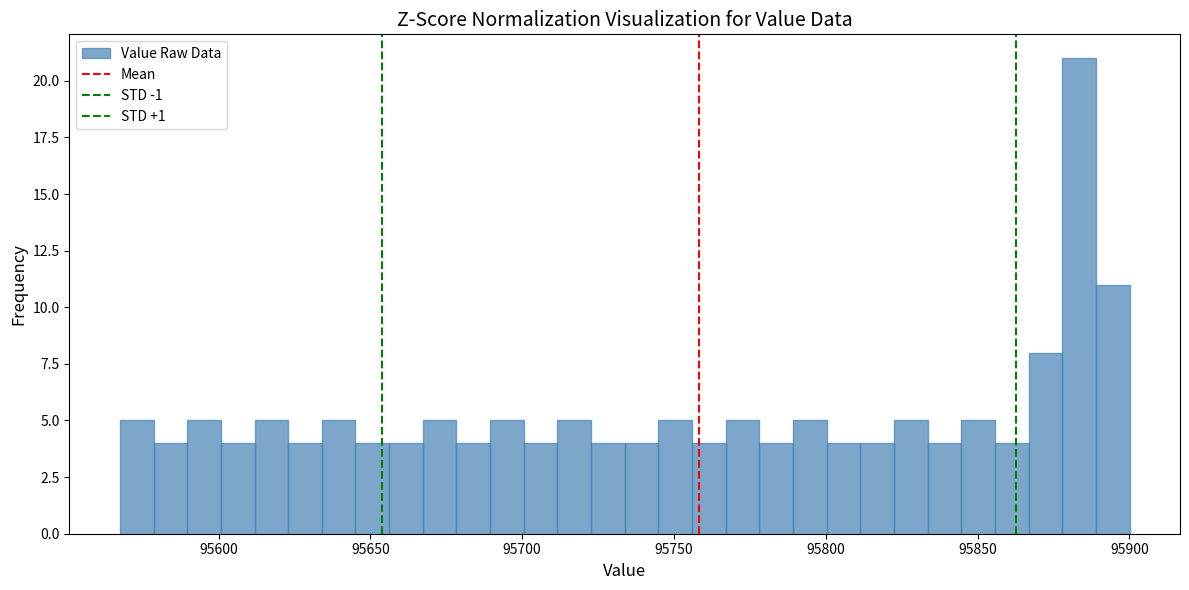

Read against the x-axis, roughly where is the centre of the tallest bar?

95885